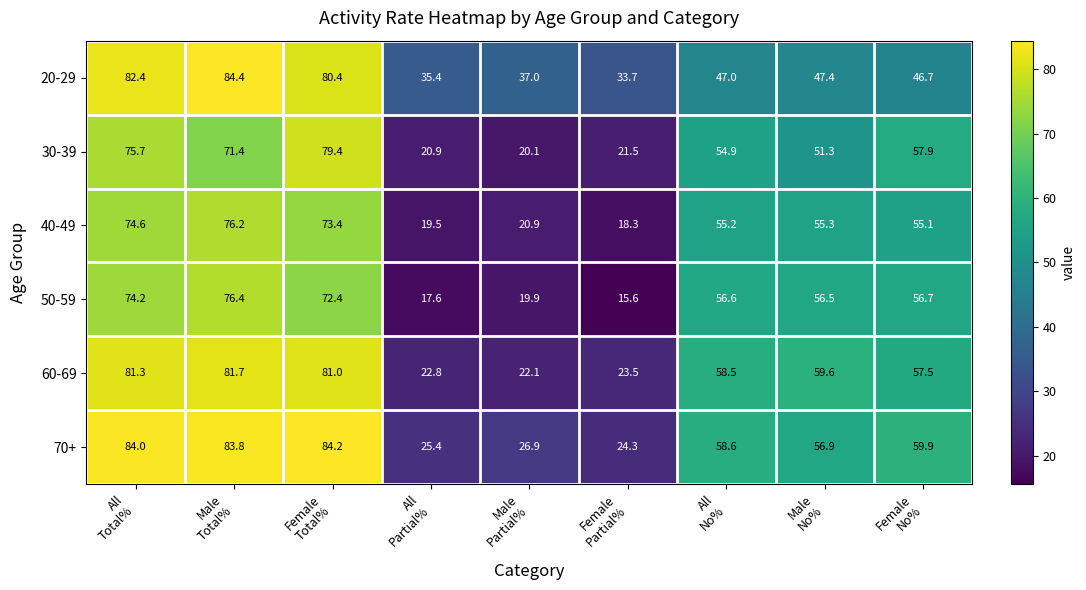

Which series has the largest range (max minus min)?

50-59